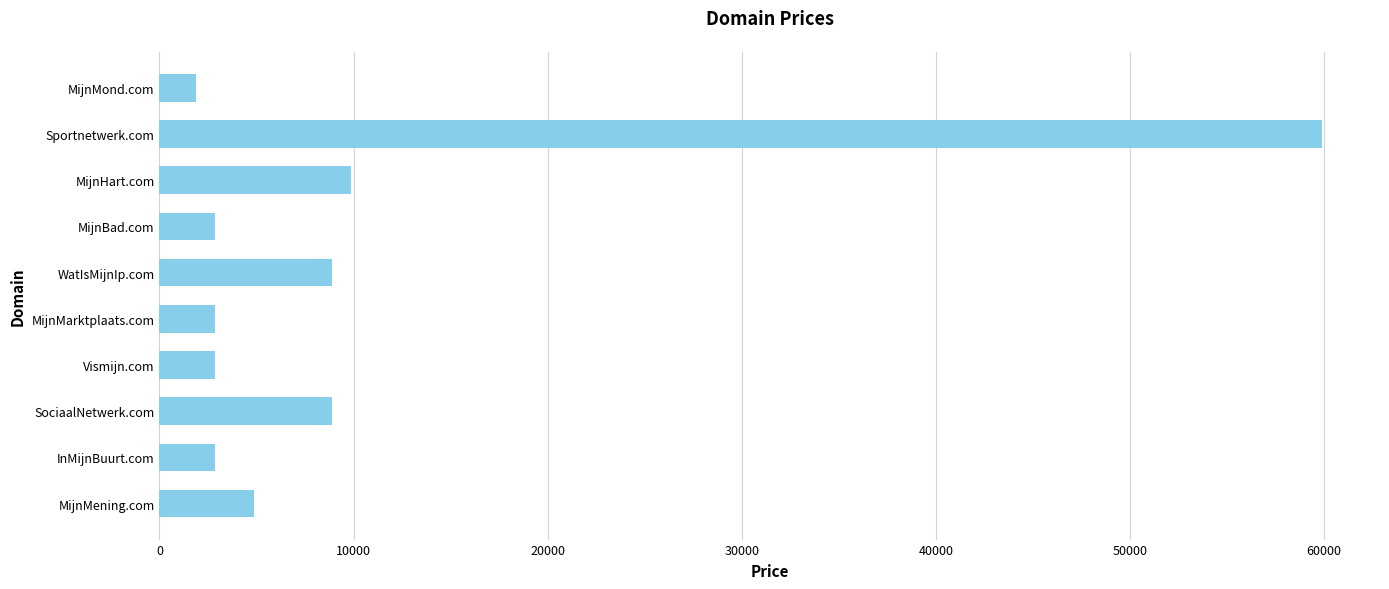

True or false: the data shows 59888 at Sportnetwerk.com.

True